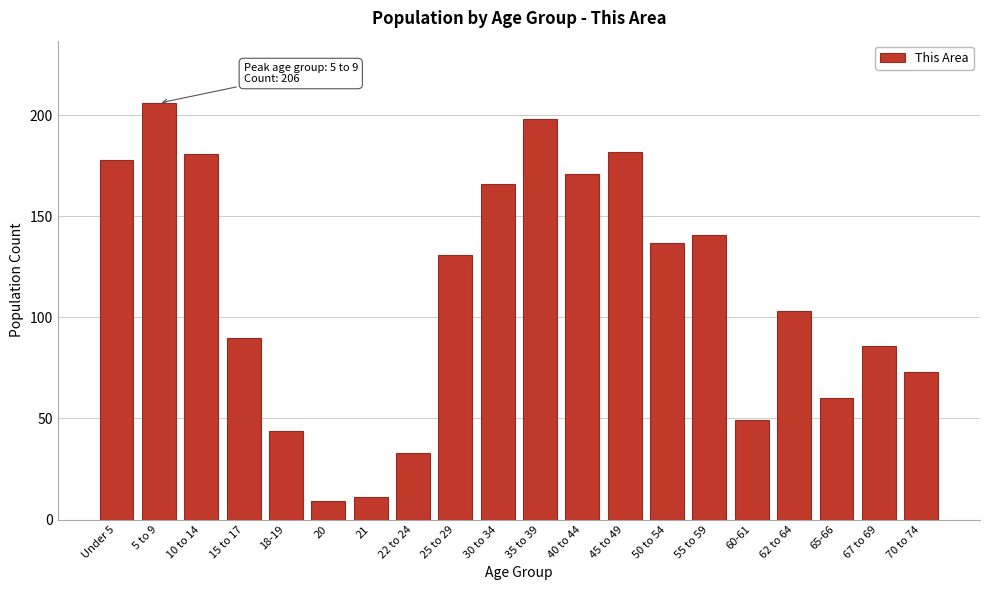

Reading left to right, what are all the values shown in this chart?

178	206	181	90	44	9	11	33	131	166	198	171	182	137	141	49	103	60	86	73